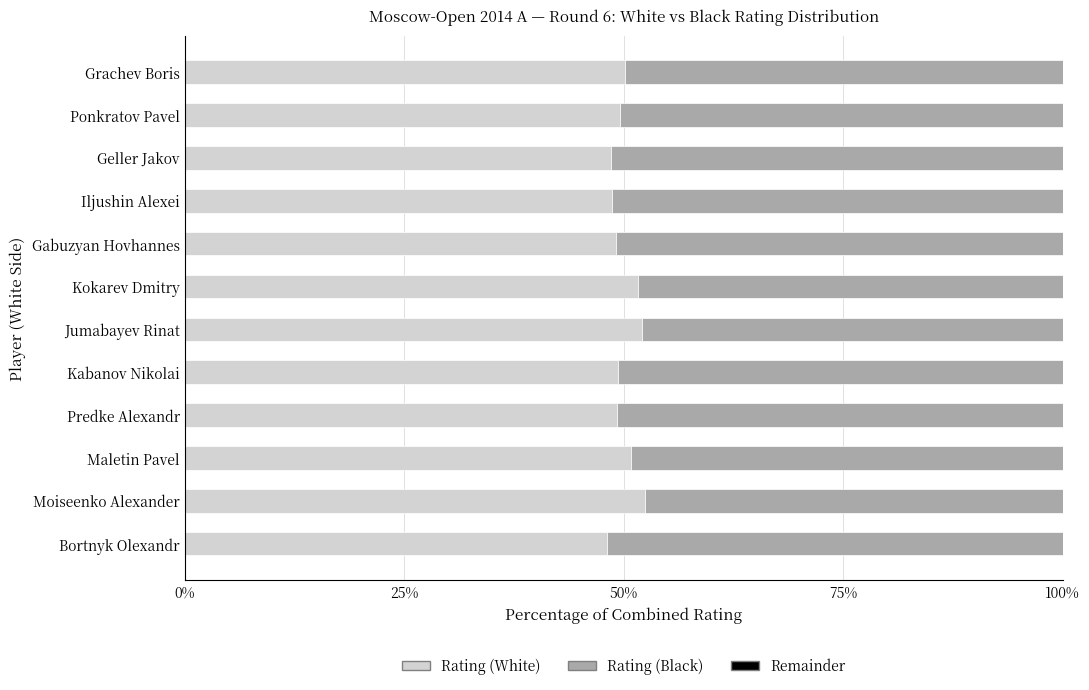

The Rating (White) series shows 80.0 at Geller Jakov. True or false?

False